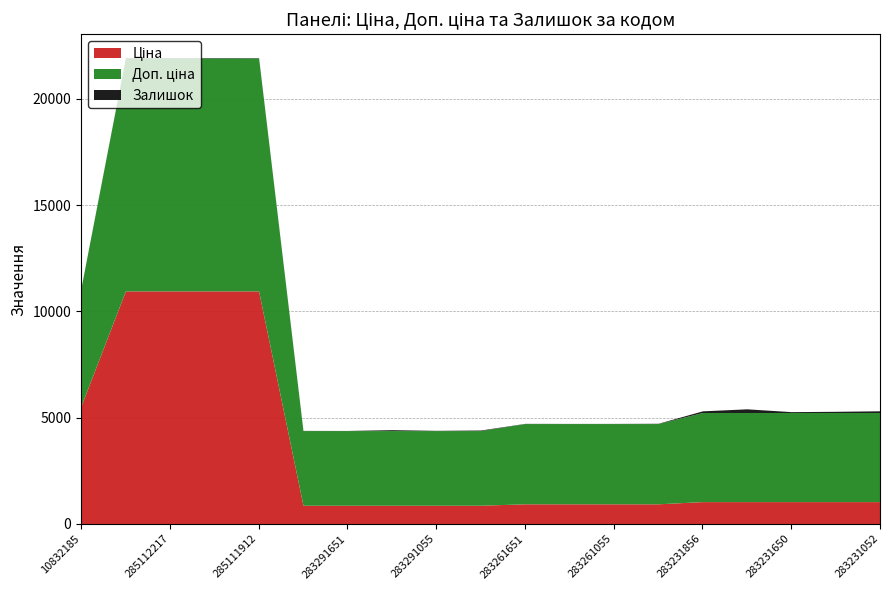

The Залишок series shows 80.4 at 283231055. True or false?

False